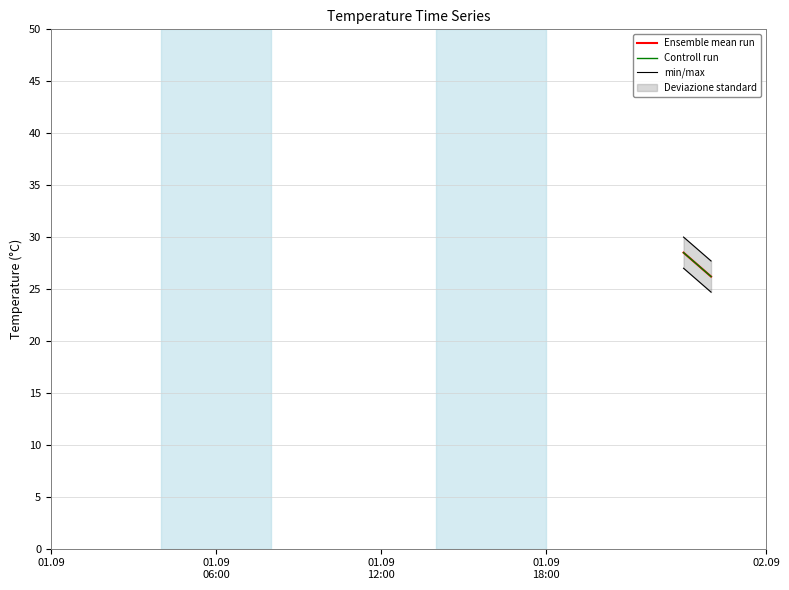

Is the value of Controll run at 19 greater than the value of Ensemble mean run at 01.09
12:00?

No